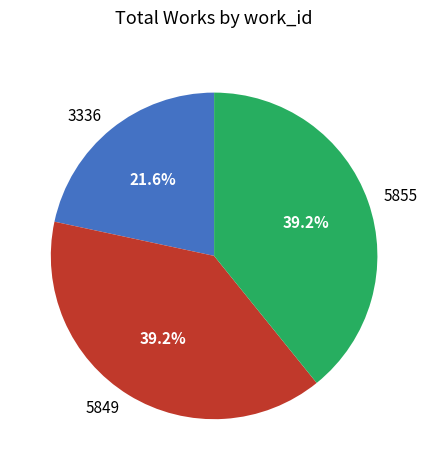

Which has a higher value, 5849 or 3336?

5849